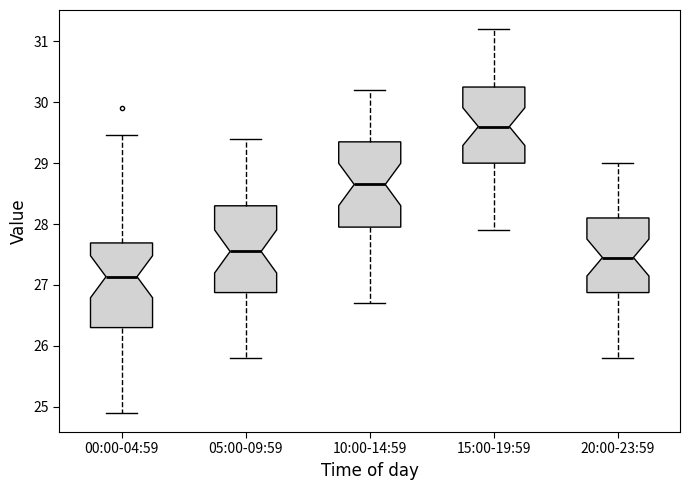

Reading left to right, transcribe this box plot: for each box, give where its median line is, the range the box spans, and where its two whiskers end, as read against the y-axis. The values are not printed on the chart, so give them approximately, as read against the axis.

00:00-04:59: median 27.1, box 26.3 to 27.7, whiskers 24.9 to 29.5
05:00-09:59: median 27.6, box 26.9 to 28.3, whiskers 25.8 to 29.4
10:00-14:59: median 28.7, box 28.0 to 29.4, whiskers 26.7 to 30.2
15:00-19:59: median 29.6, box 29.0 to 30.3, whiskers 27.9 to 31.2
20:00-23:59: median 27.5, box 26.9 to 28.1, whiskers 25.8 to 29.0